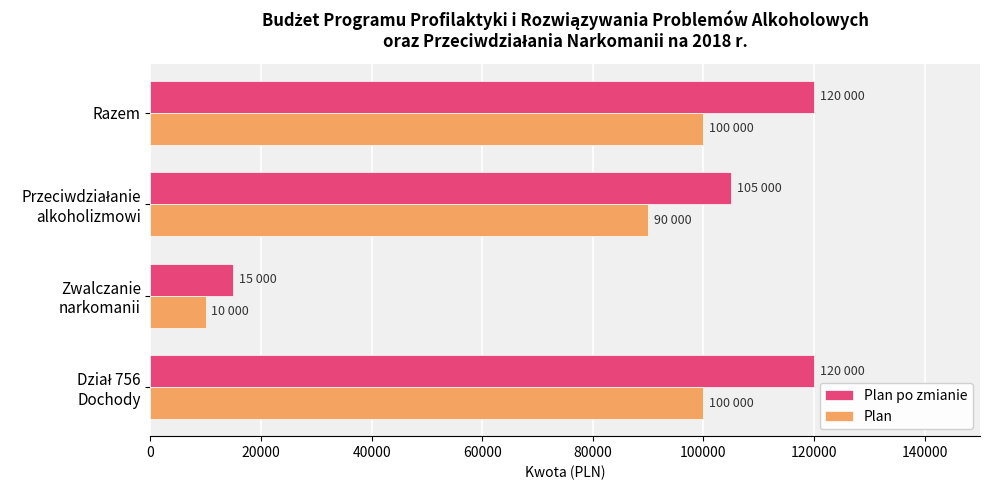

What is the smallest value displayed?

10000